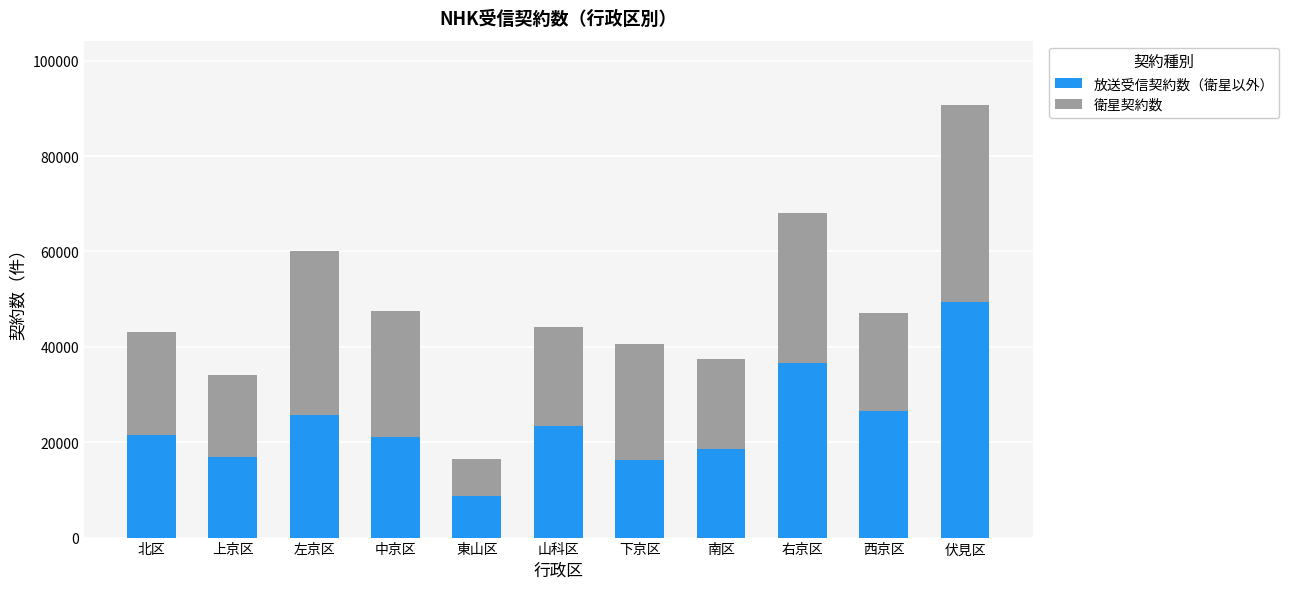

What is the difference between the second highest and second lowest values in the 放送受信契約数（衛星以外） series?

20289